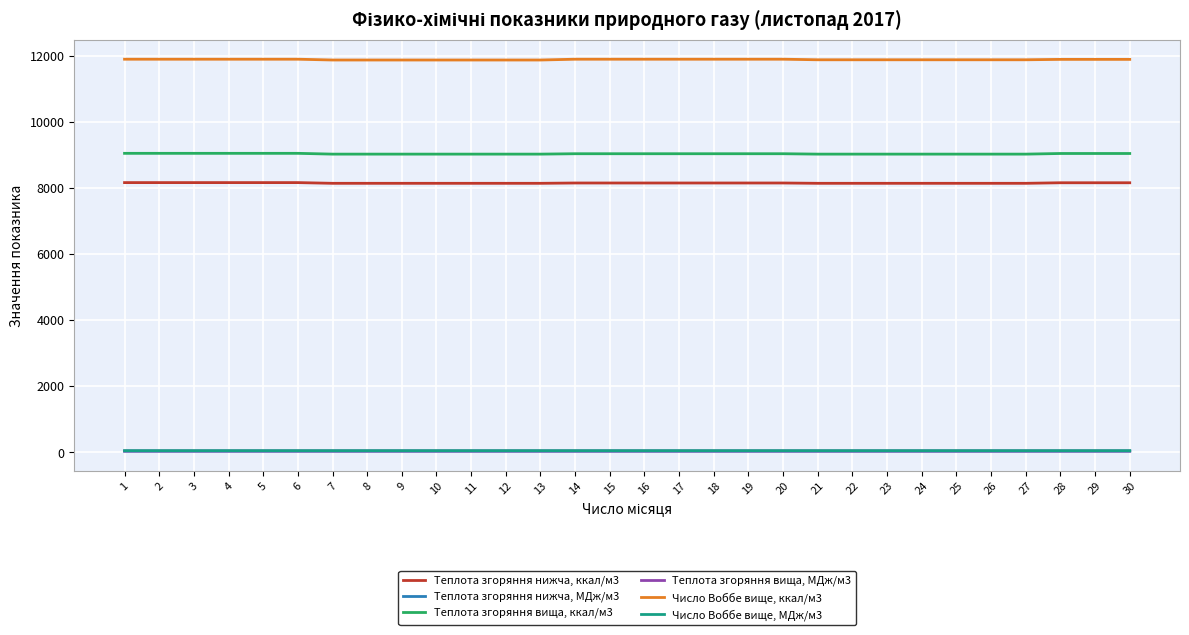

What is the highest value of the Теплота згоряння вища, МДж/м3 series?

37.9